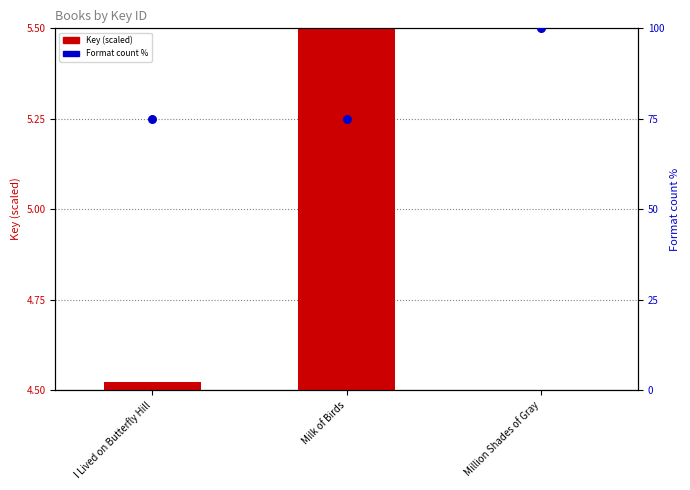

Which series has the largest total across all categories?

Format count %